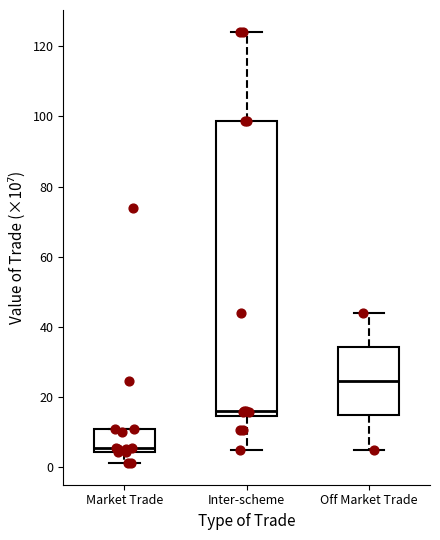

Which box is the tallest, from its lower edge to its upper edge?

Inter-scheme